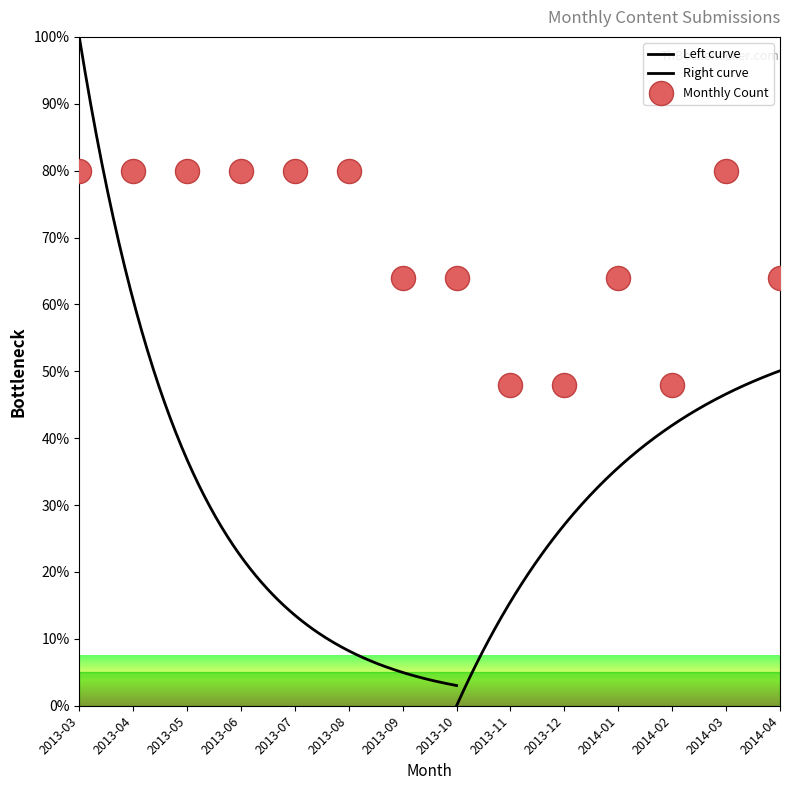

What is the change in value from 2013-09 to 2013-11?

-16